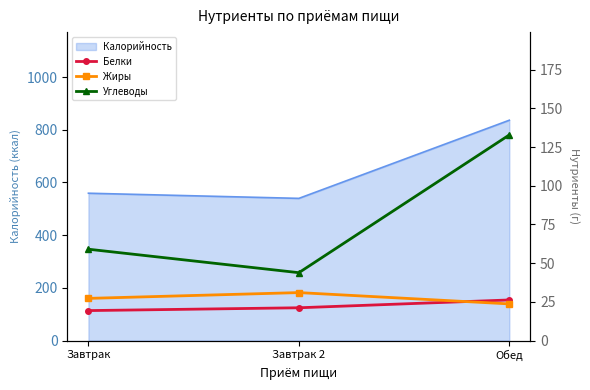

At how many categories does at least one series exceed 41?

3